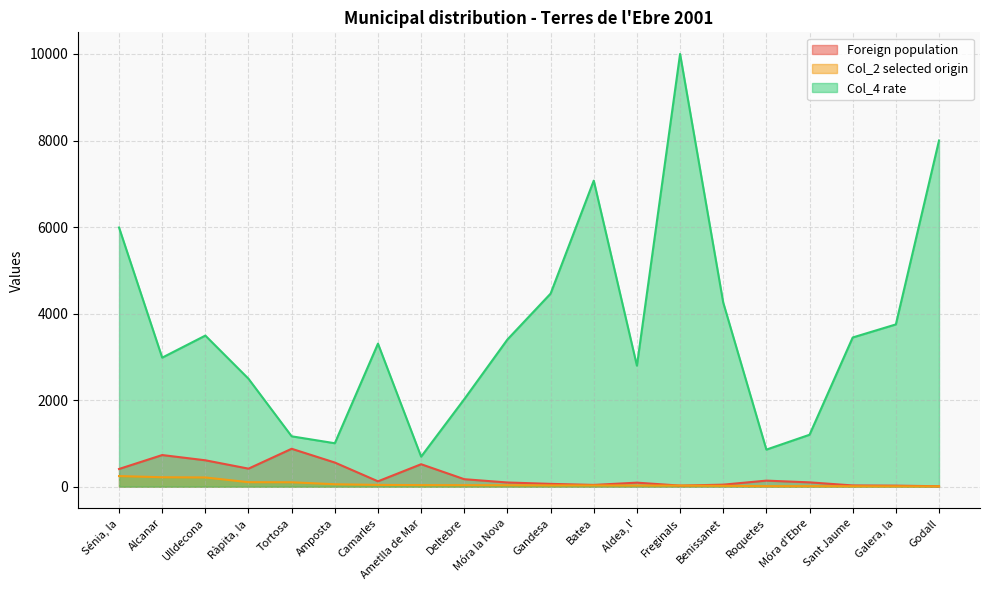

Which series has the largest range (max minus min)?

Col_4 rate